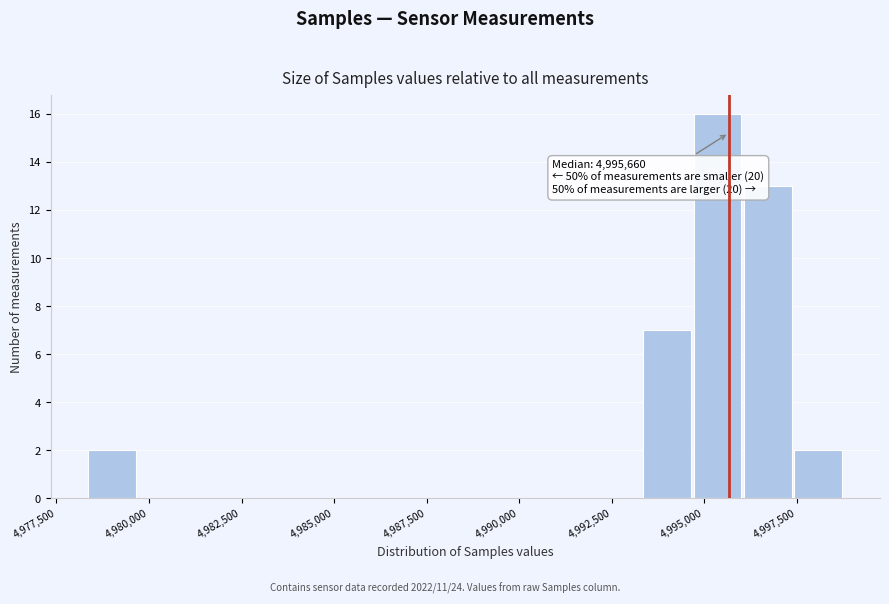

Around what value on the x-axis is the tallest bar? Give the approximate position of its centre, as read against the axis.

4995500